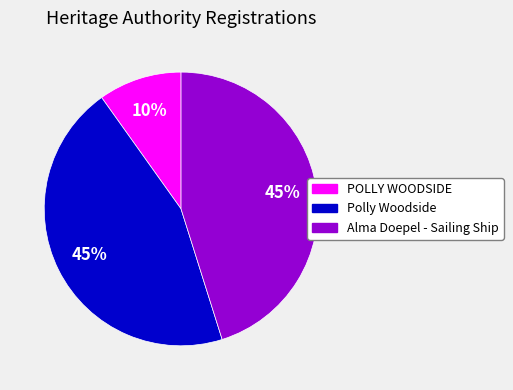

Is there any slice that represents more than half of the pie?

No